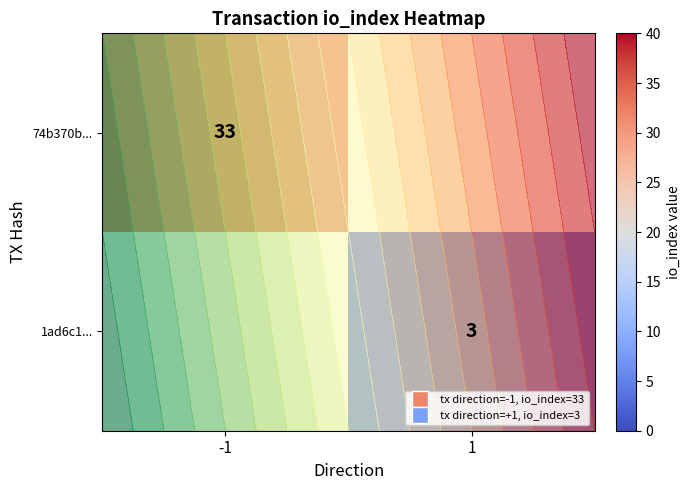

The value of row_0 at -1 is 33. True or false?

True